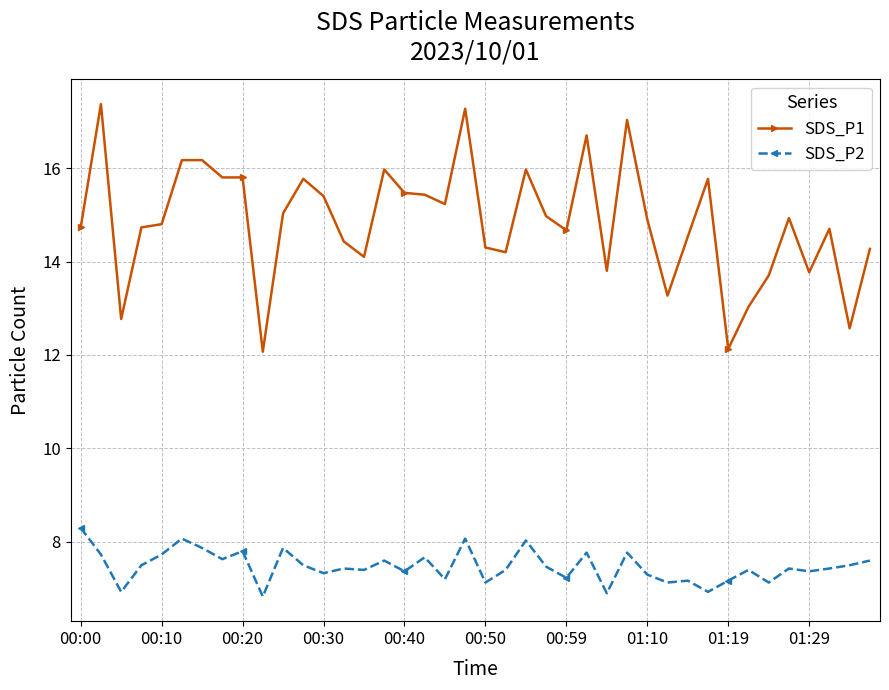

Does the chart display data point markers on the line(s)?

Yes